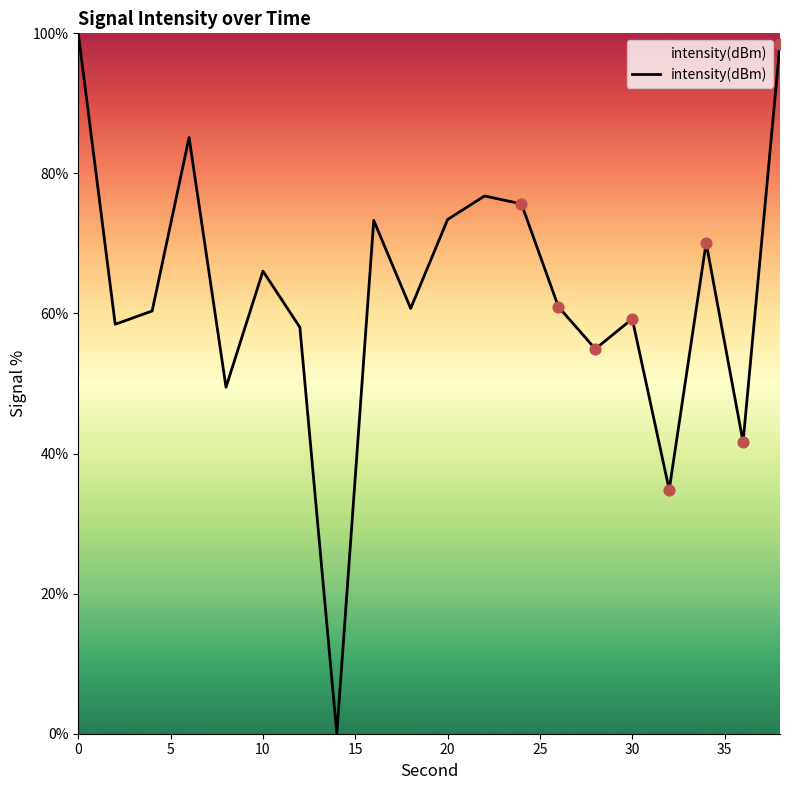

What is the difference between the maximum and minimum values?

100.0